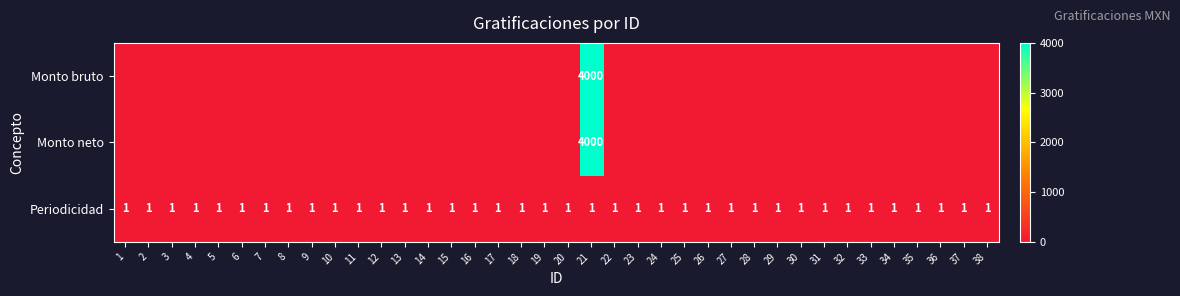

What is the total value across all series at 21?

8001